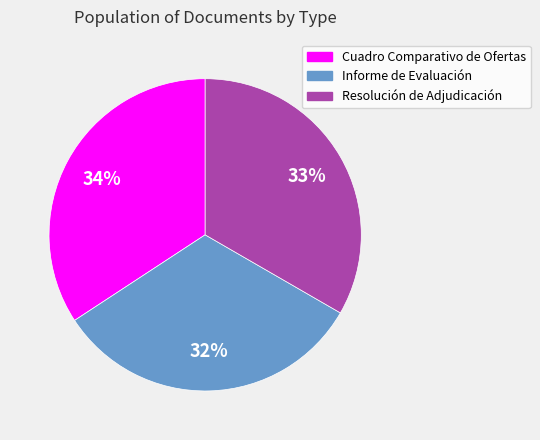

Count the number of slices in the pie.

3